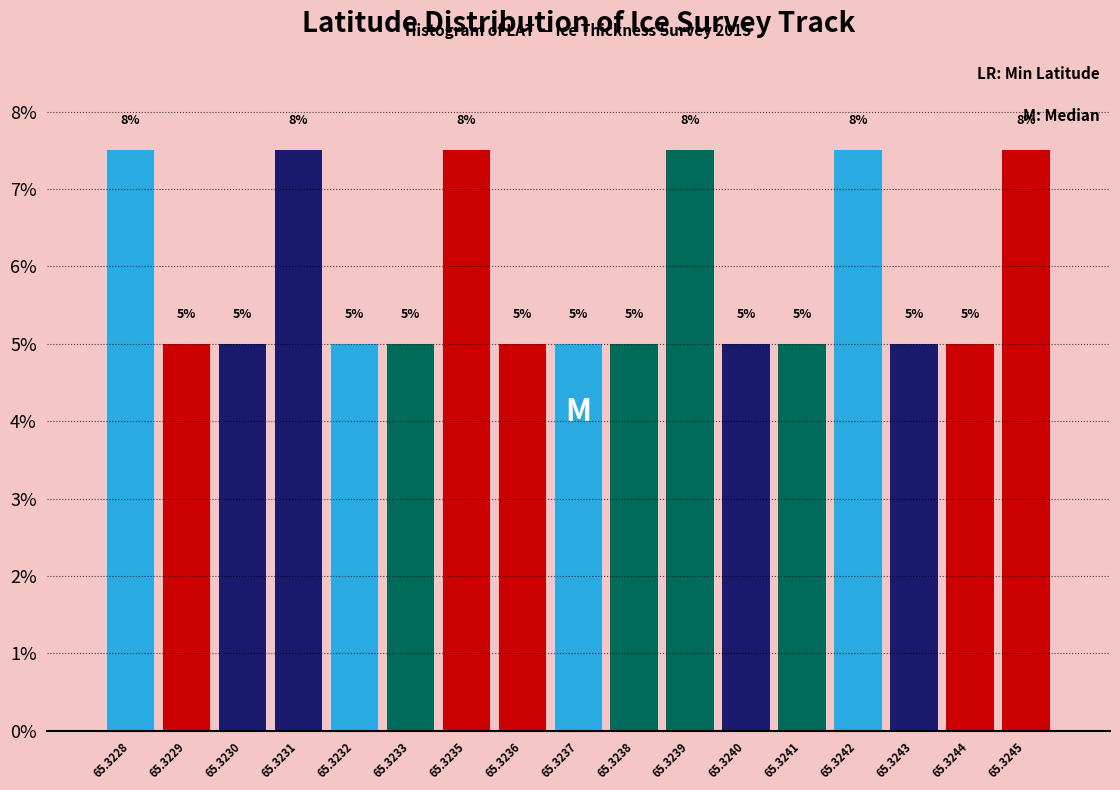

Approximately how many times larger is the value at 65.3230 compared to 65.3243?

1.0